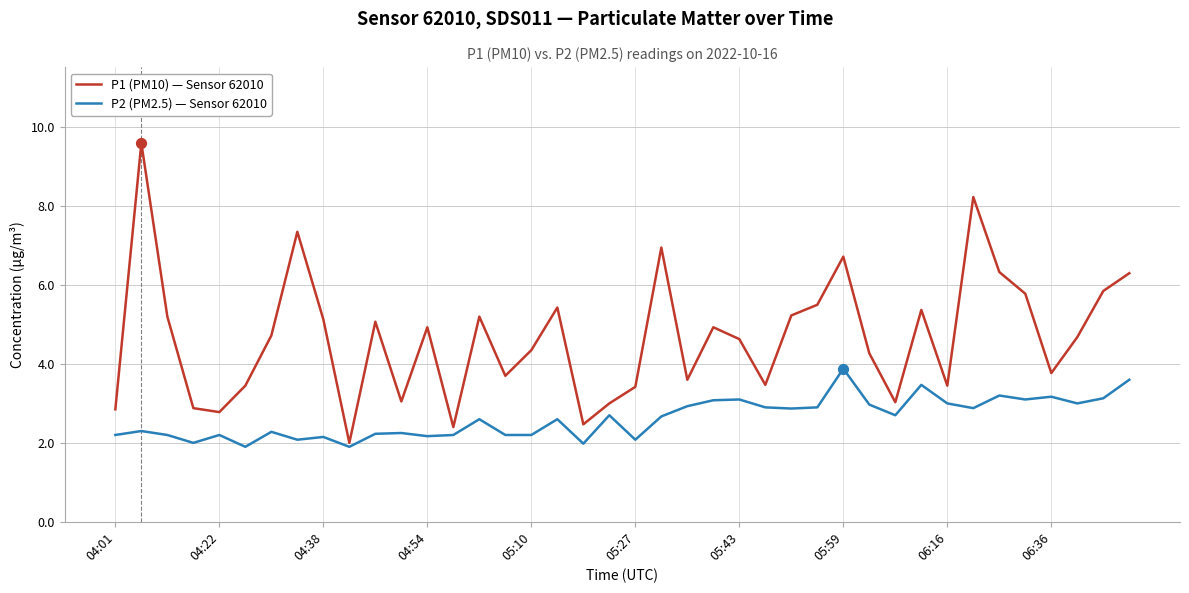

Which series has the largest range (max minus min)?

P1 (PM10) — Sensor 62010